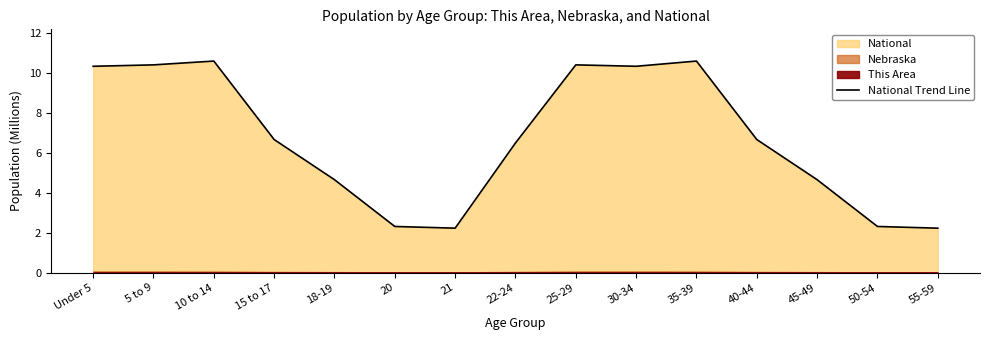

What is the change in value from 5 to 9 to 10 to 14?

+0.2